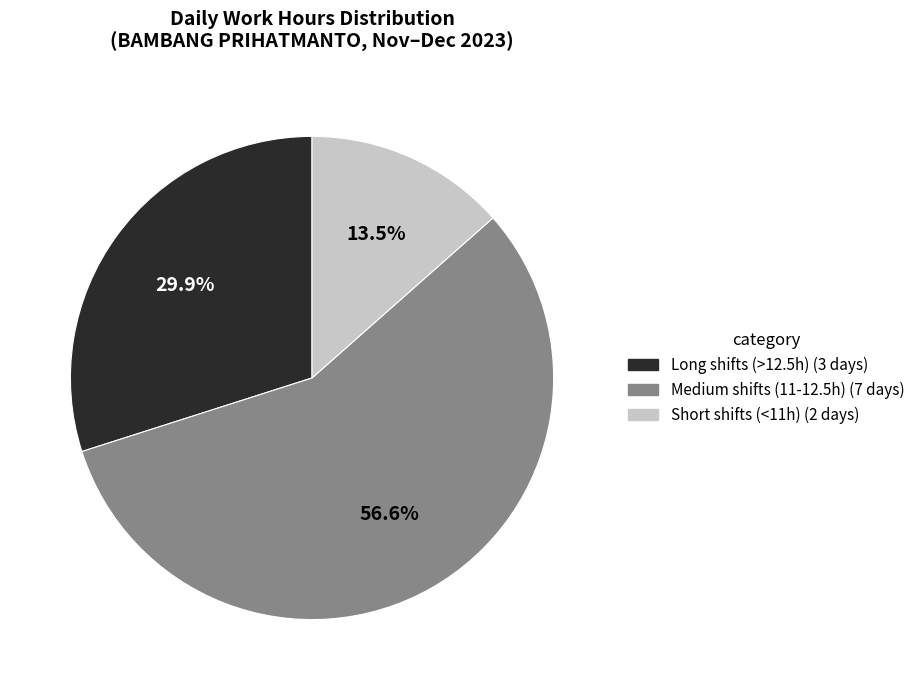

Is there a majority slice in this chart?

Yes